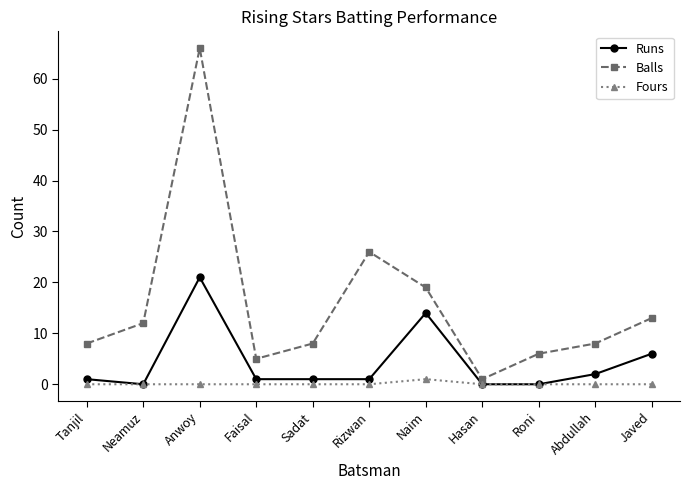

What is the minimum value for Balls?

1